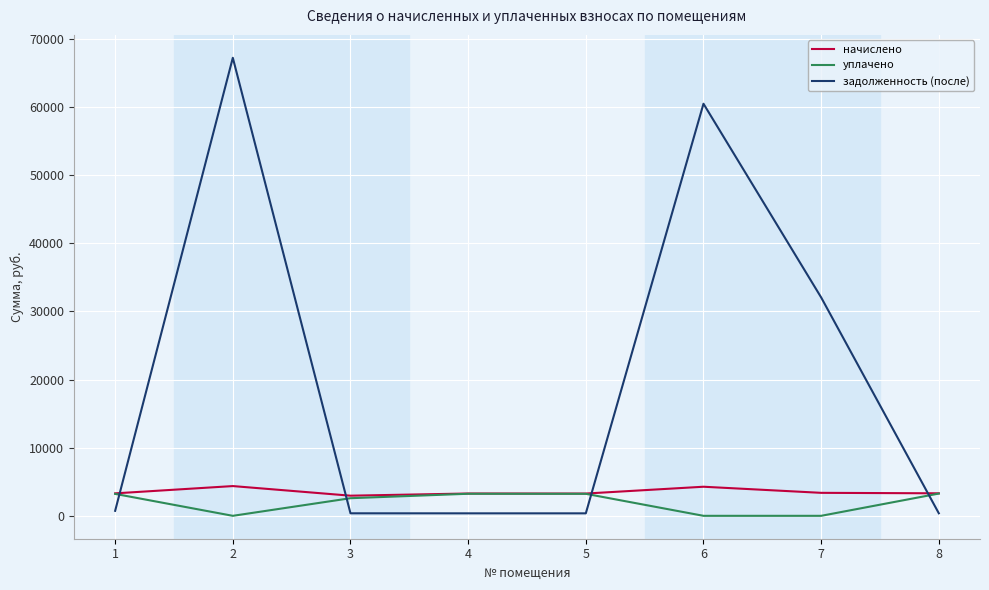

Which series changed the most between 5 and 6?

задолженность (после)